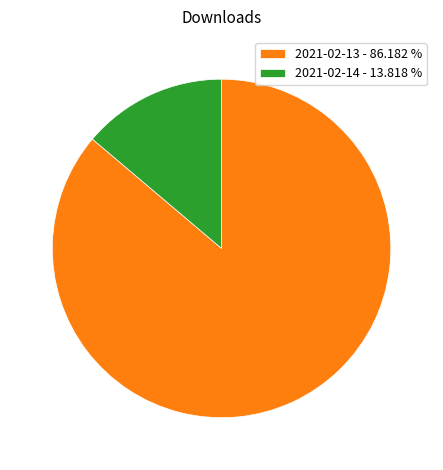

Rank the categories by value from highest to lowest.

2021-02-13, 2021-02-14